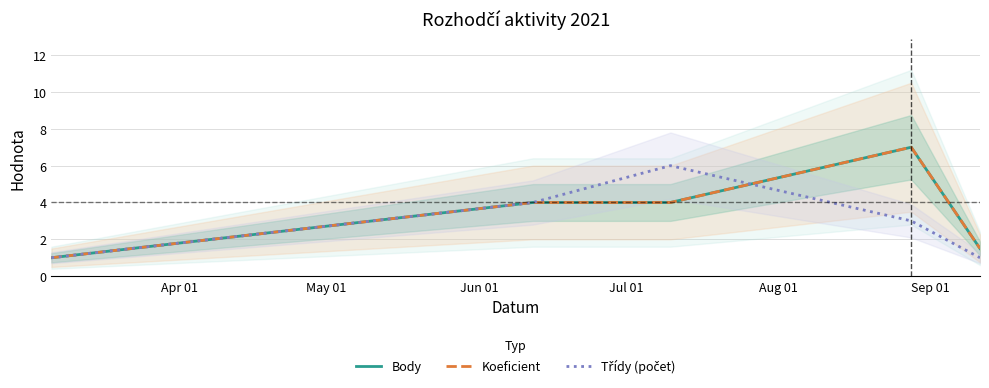

Does the chart display data point markers on the line(s)?

No